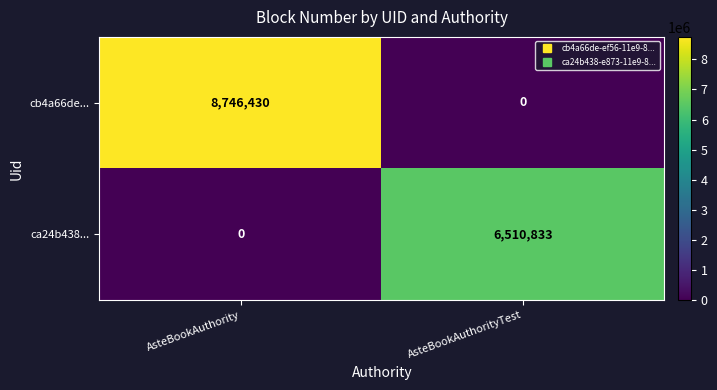

Reading left to right, what are all the values shown in this chart?

cb4a66de...: AsteBookAuthority=8746430	AsteBookAuthorityTest=0
ca24b438...: AsteBookAuthority=0	AsteBookAuthorityTest=6510833